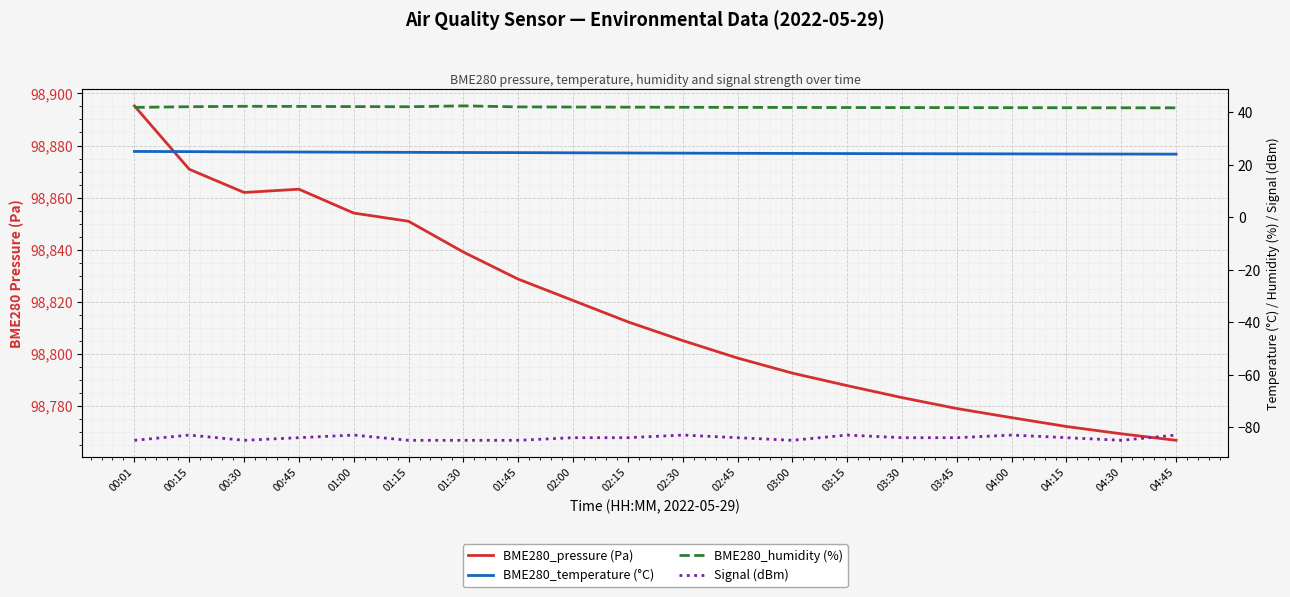

Which category has the highest value in the Signal (dBm) series?

00:15